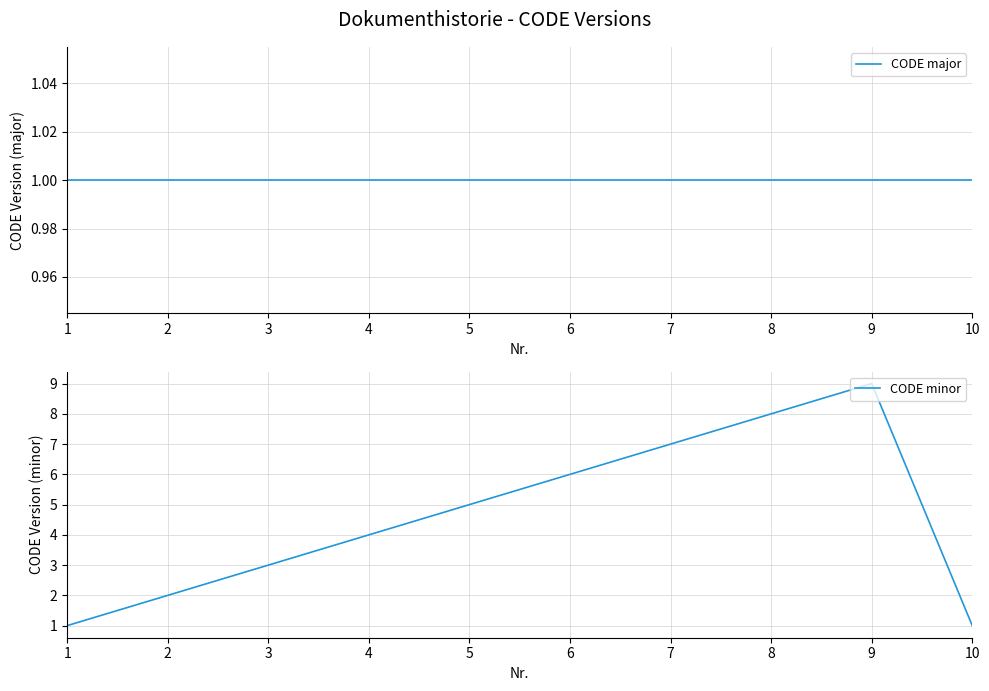

Reading right to left, list all the values displayed in this chart.

CODE major: 10=1	9=1	8=1	7=1	6=1	5=1	4=1	3=1	2=1	1=1
CODE minor: 10=1	9=9	8=8	7=7	6=6	5=5	4=4	3=3	2=2	1=1